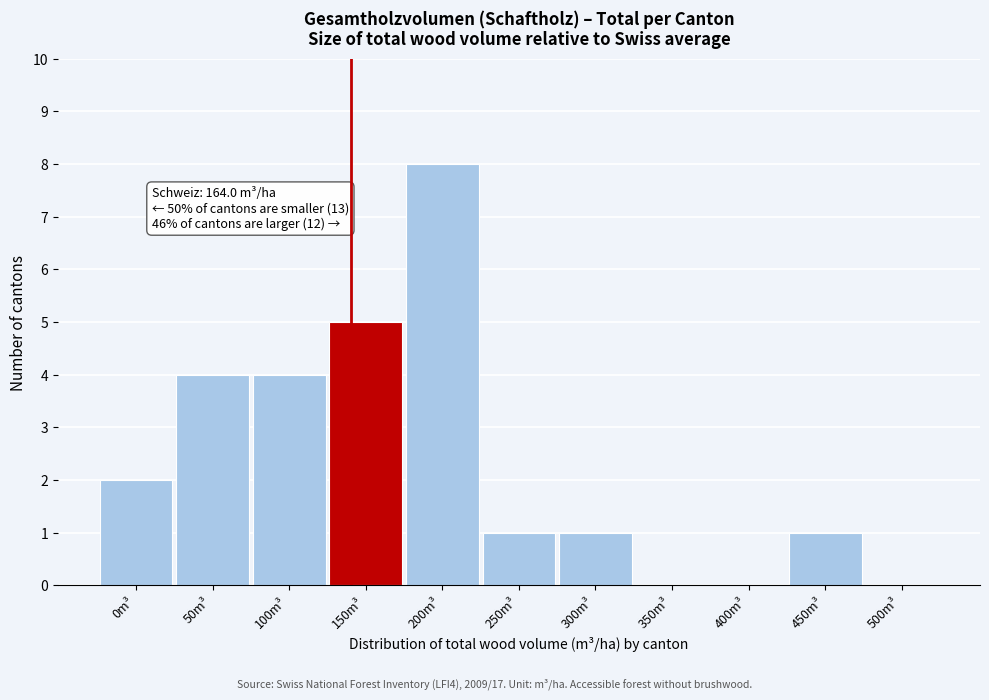

Reading right to left, extract all data points from this chart.

500m³=0	450m³=1	400m³=0	350m³=0	300m³=1	250m³=1	200m³=8	150m³=5	100m³=4	50m³=4	0m³=2